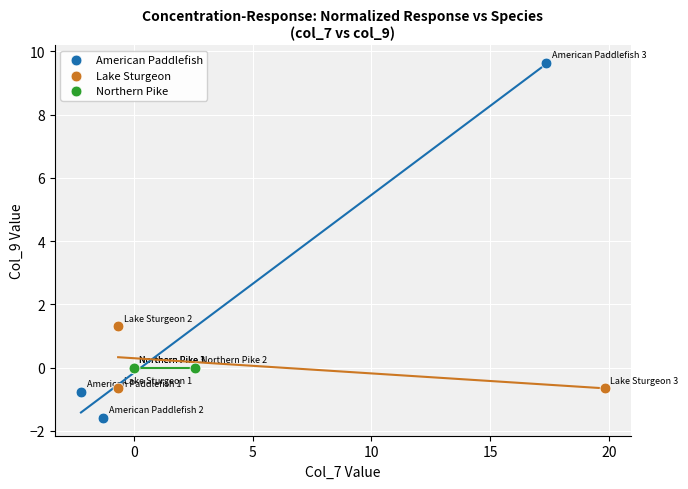

Which series reaches the maximum Y coordinate?

American Paddlefish